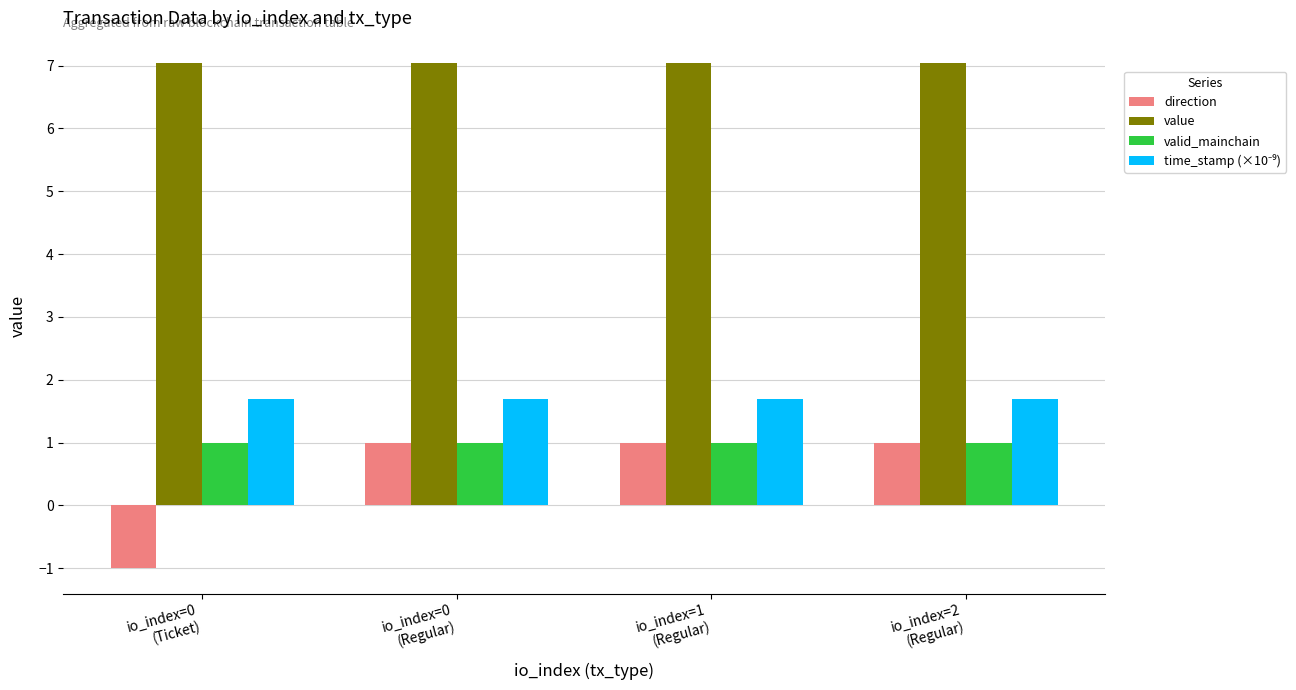

What is the highest value of the direction series?

1.0